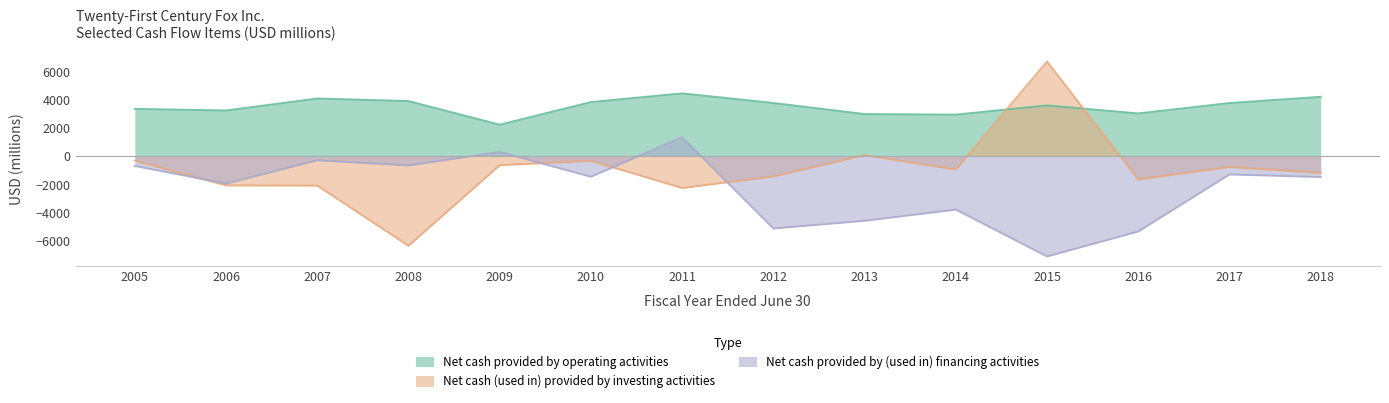

Which series has the largest total across all categories?

Net cash provided by operating activities